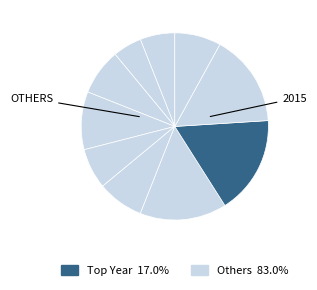

Is there a majority slice in this chart?

No